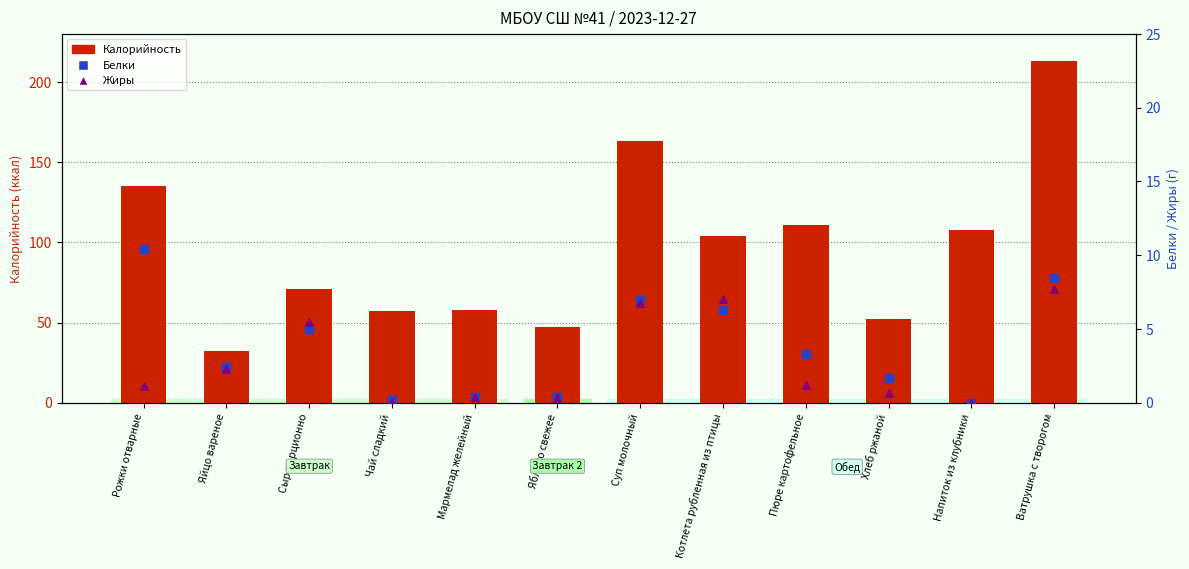

Which series contains the lowest Y value?

Белки